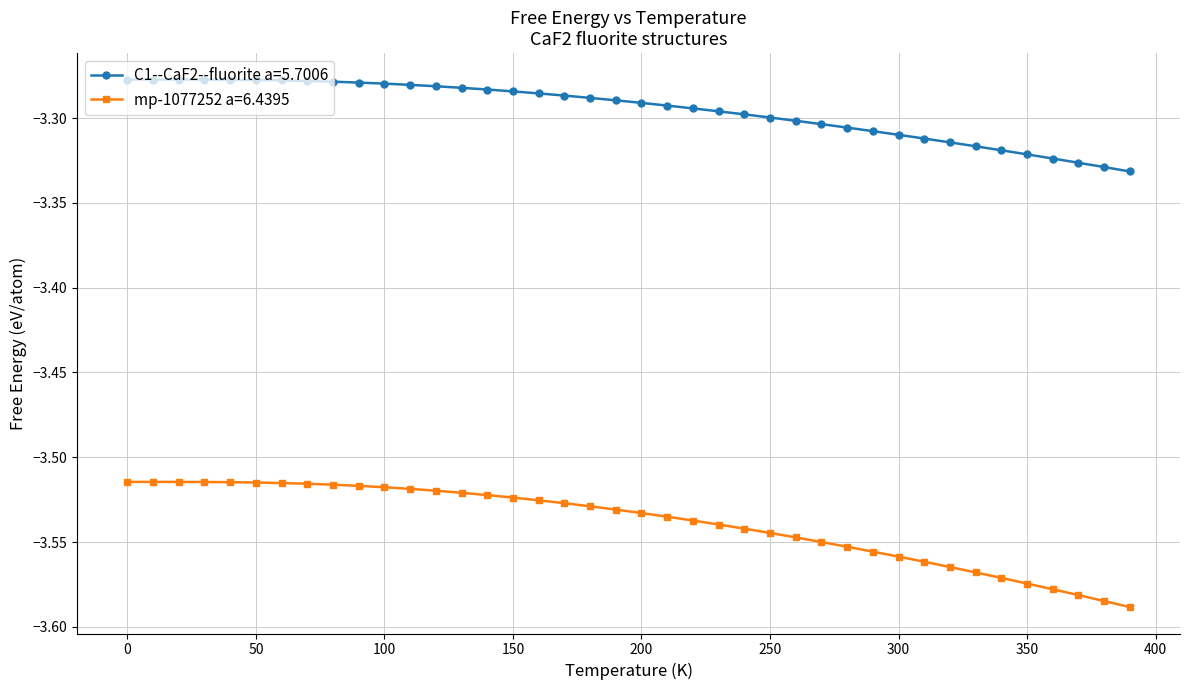

List the series in order of their peak value, highest first.

C1--CaF2--fluorite a=5.7006, mp-1077252 a=6.4395